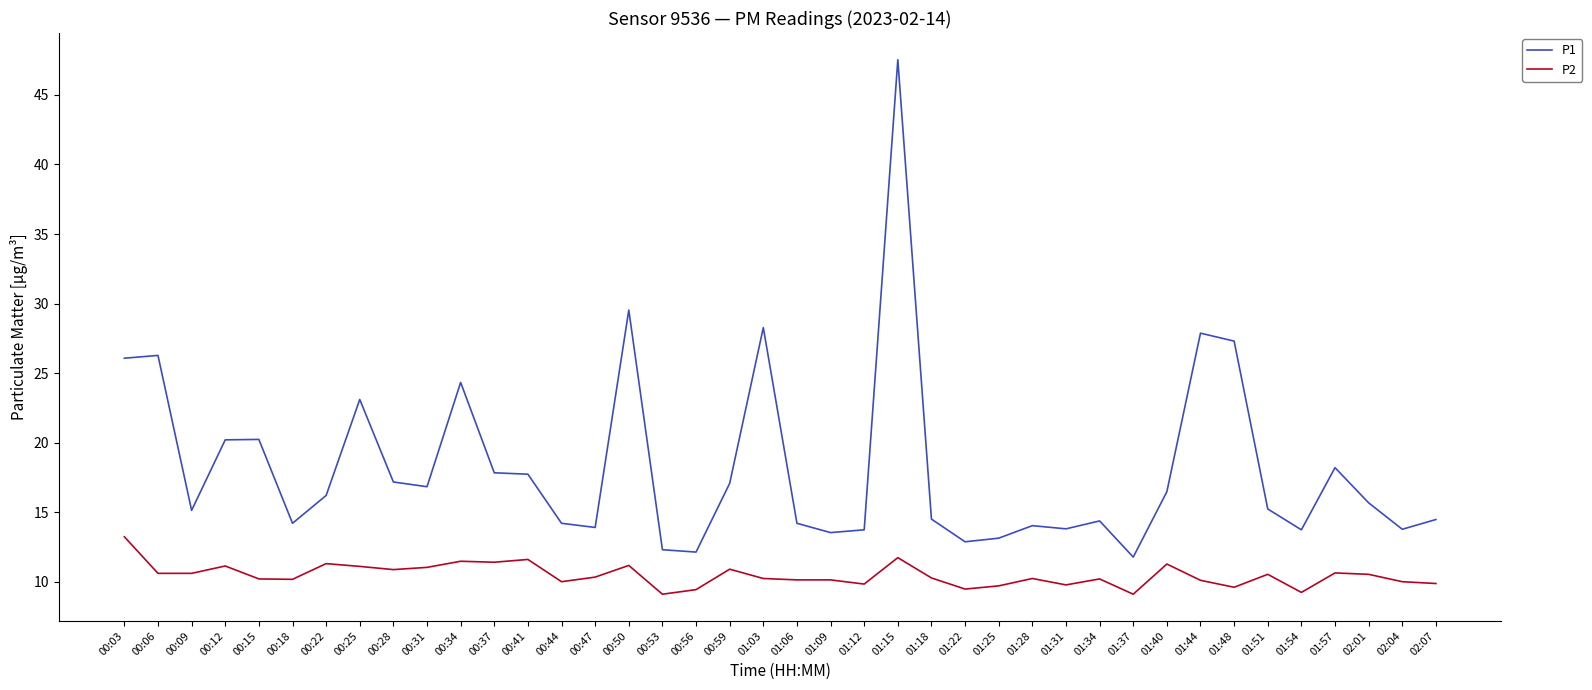

Does the chart have visible grid lines?

No